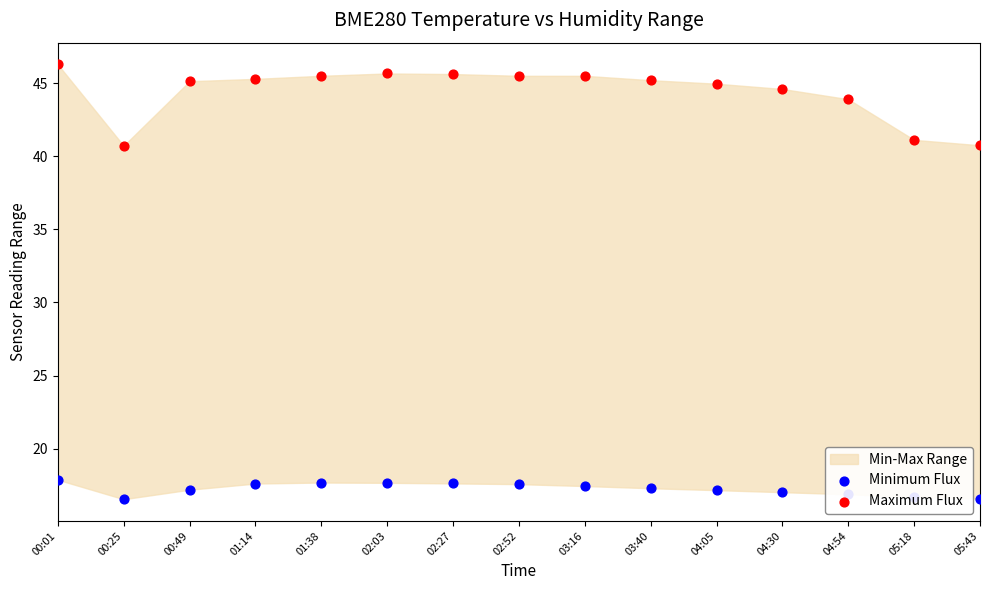

Which series contains the lowest Y value?

Minimum Flux